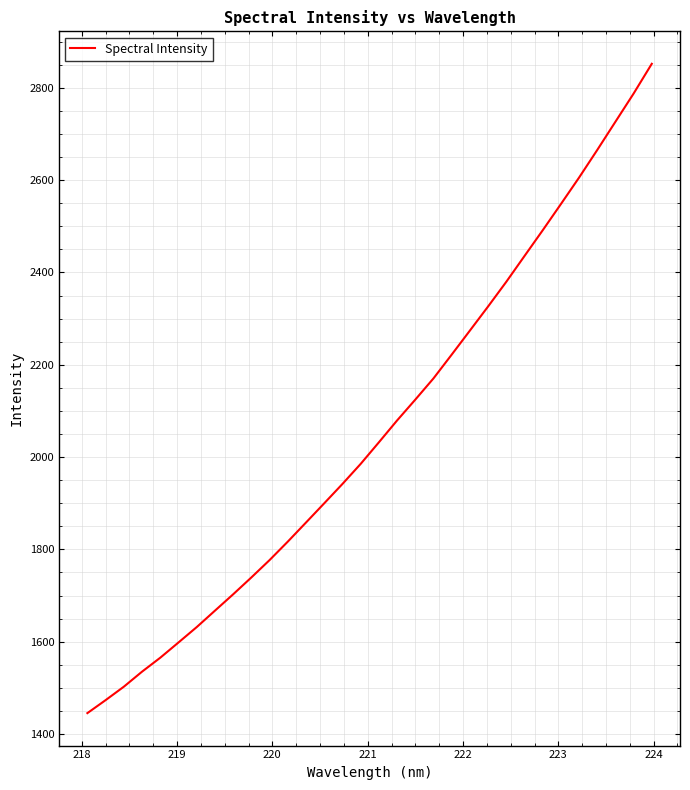

What is the difference between the maximum and minimum values?

1406.5